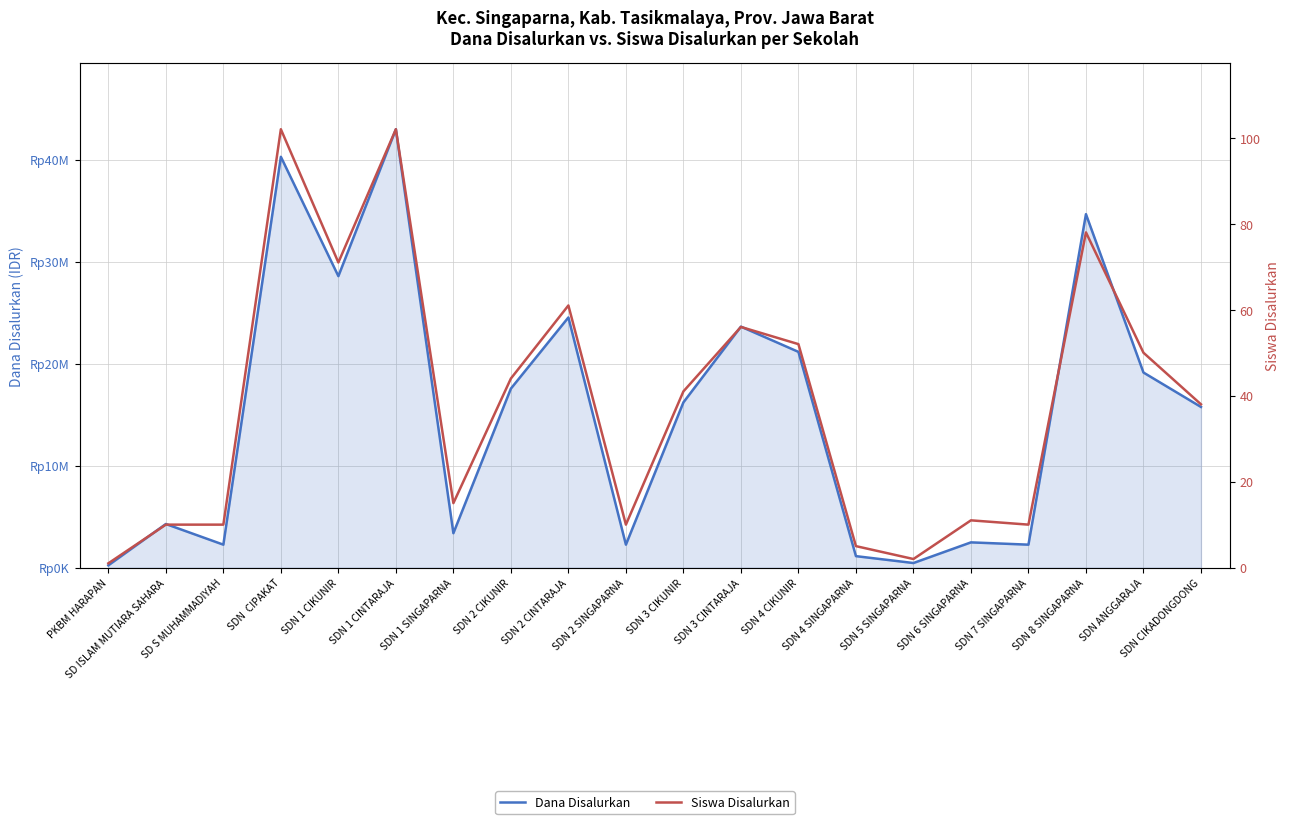

What is the value of the Dana Disalurkan point at the 20th from the left?

15750000